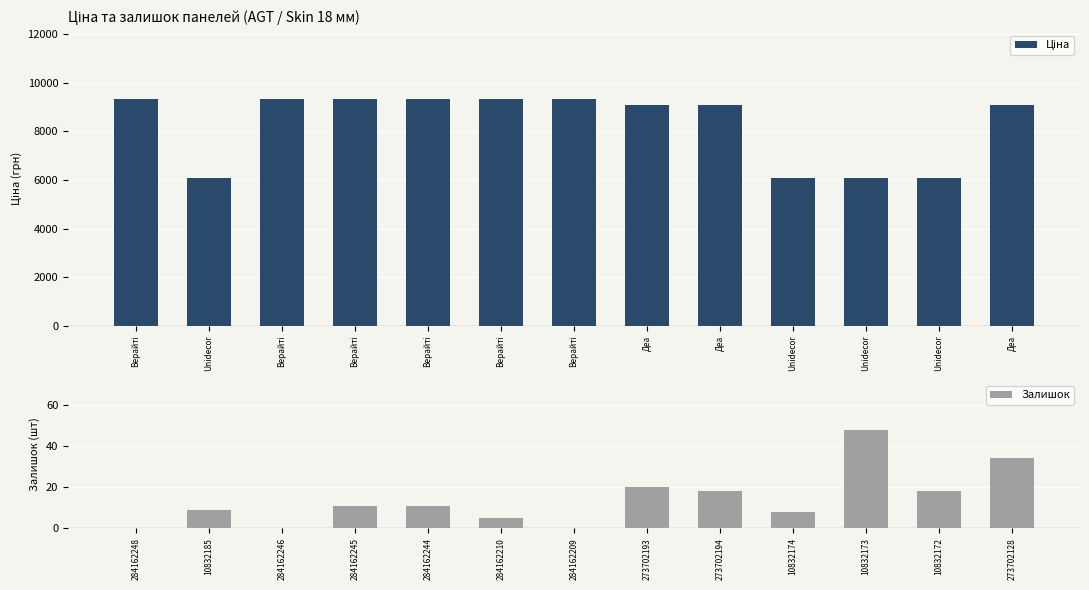

List the series in order of their overall mean, highest first.

Ціна, Залишок